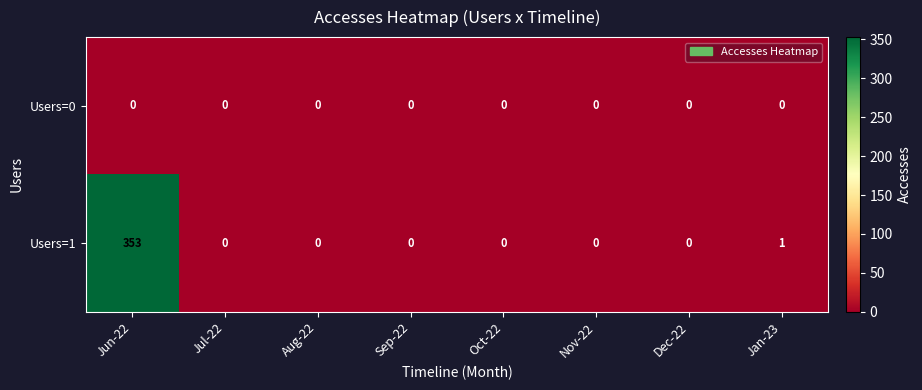

At Jun-22, list the series in order from smallest to largest.

Users=0, Users=1